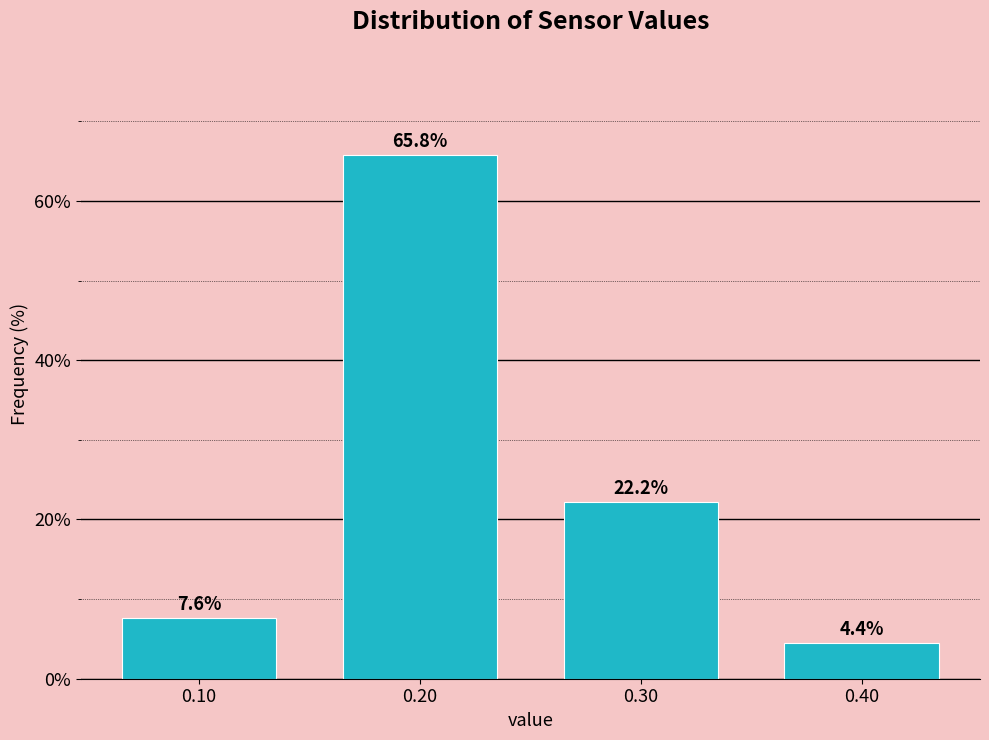

What is the height of the bar covering 0.05 to 0.15 on the x-axis?

7.6